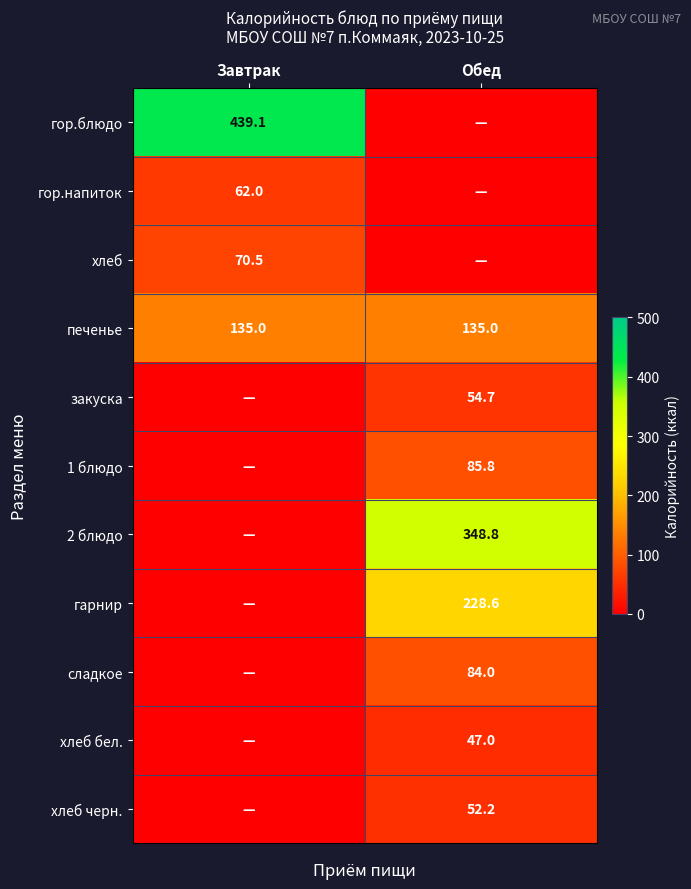

What is the minimum value for печенье?

135.0